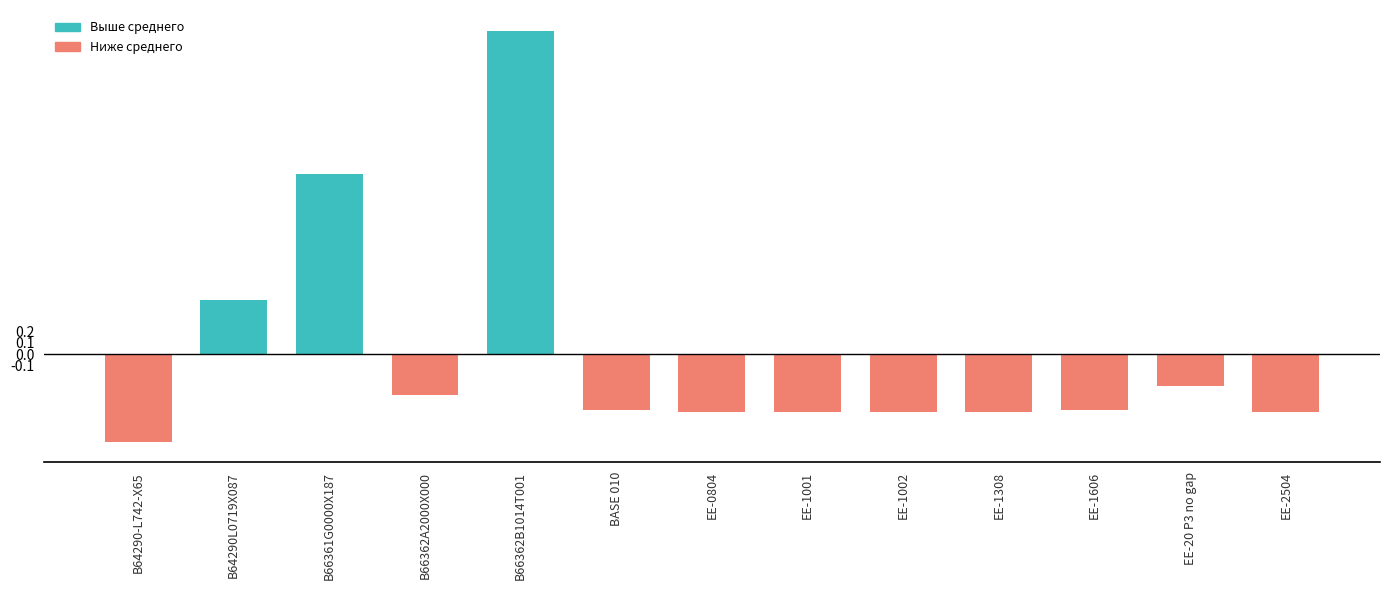

Where does the data first go above 0?

B64290L0719X087